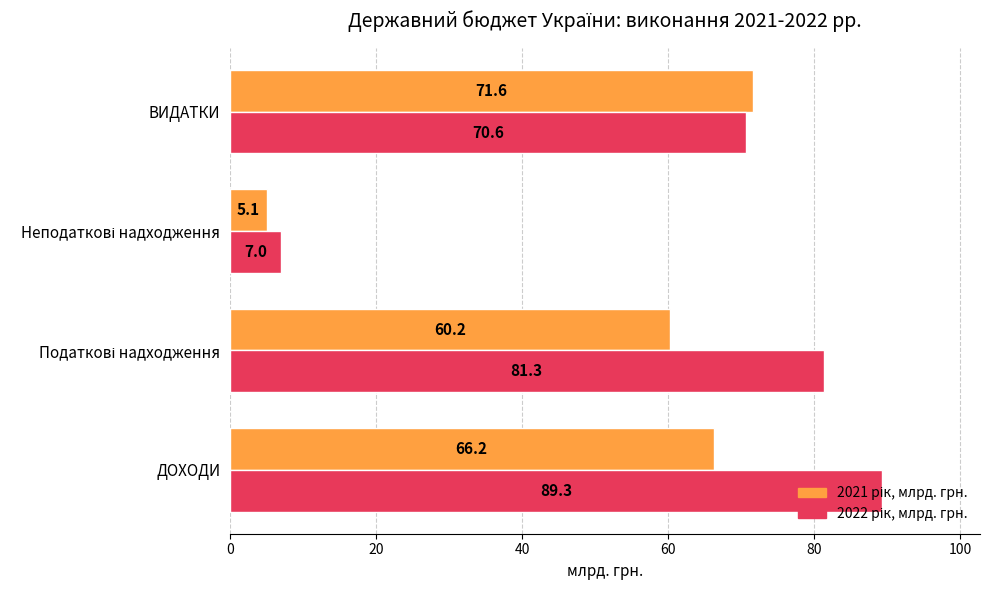

What is the minimum value shown in the chart?

5.1